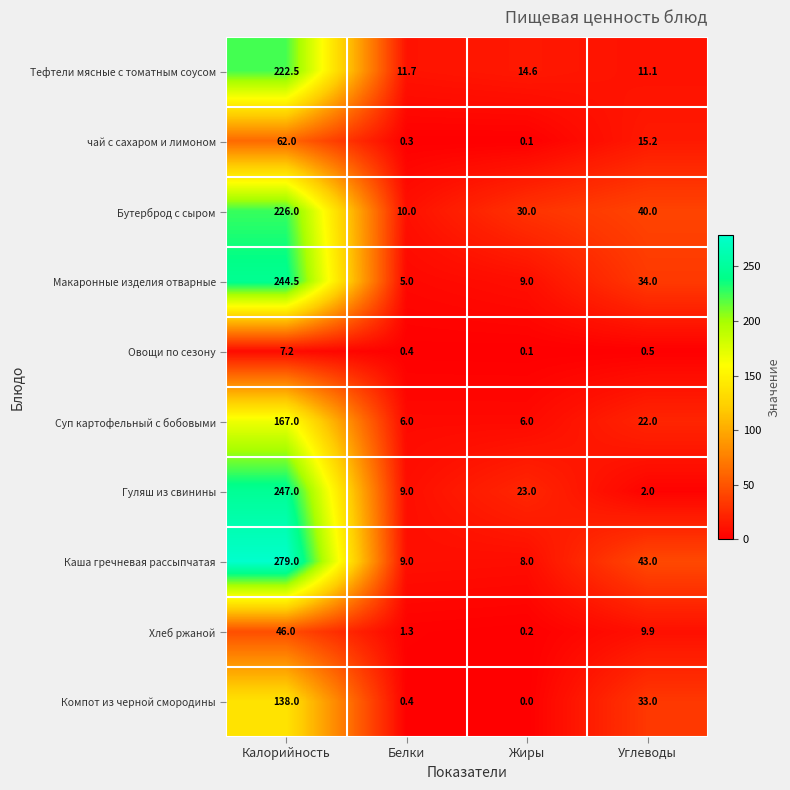

The Суп картофельный с бобовыми series shows 7.8 at Белки. True or false?

False